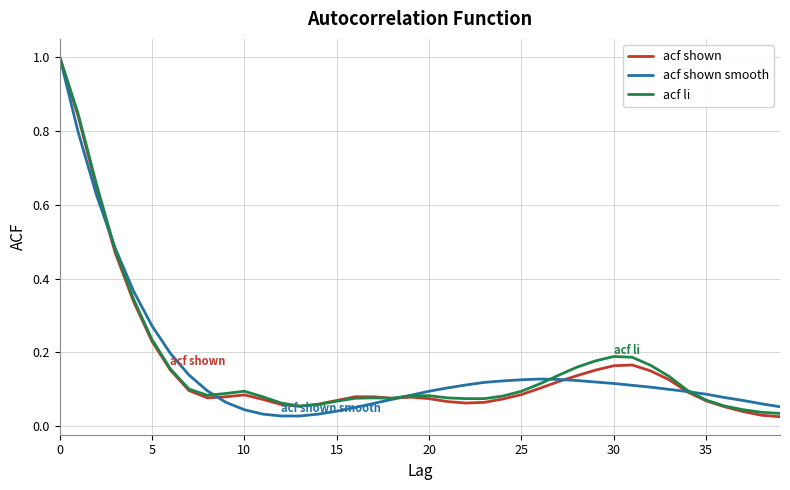

What is the highest value of the acf shown series?

1.0